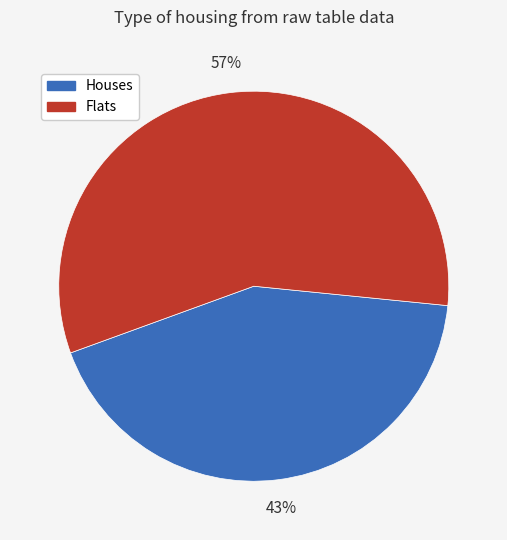

Rank the categories by value from highest to lowest.

Flats, Houses